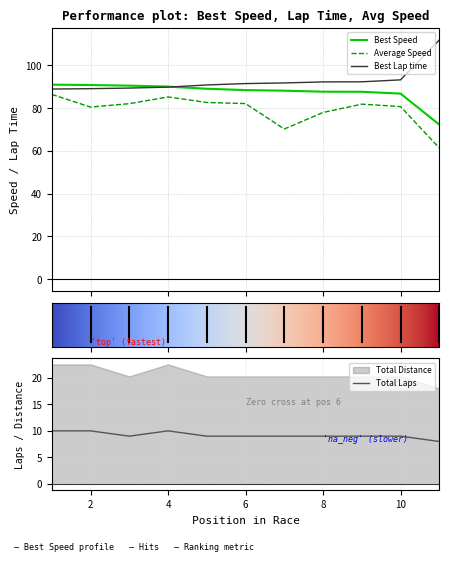

How many values in the Best Lap time series exceed 91?

6